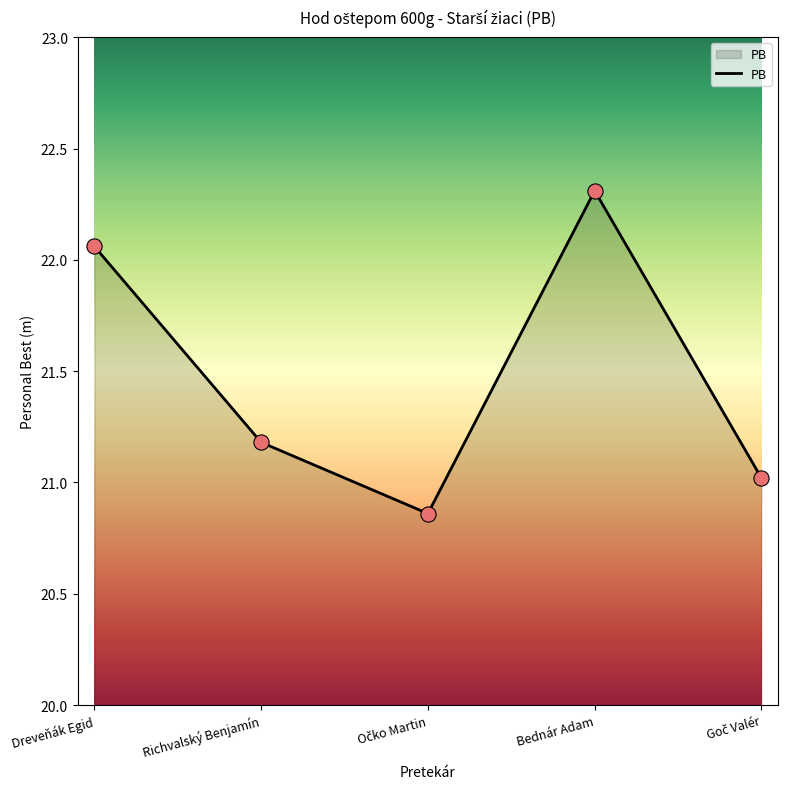

What is the ratio of the value at Richvalský Benjamín to the value at Dreveňák Egid?

1.0